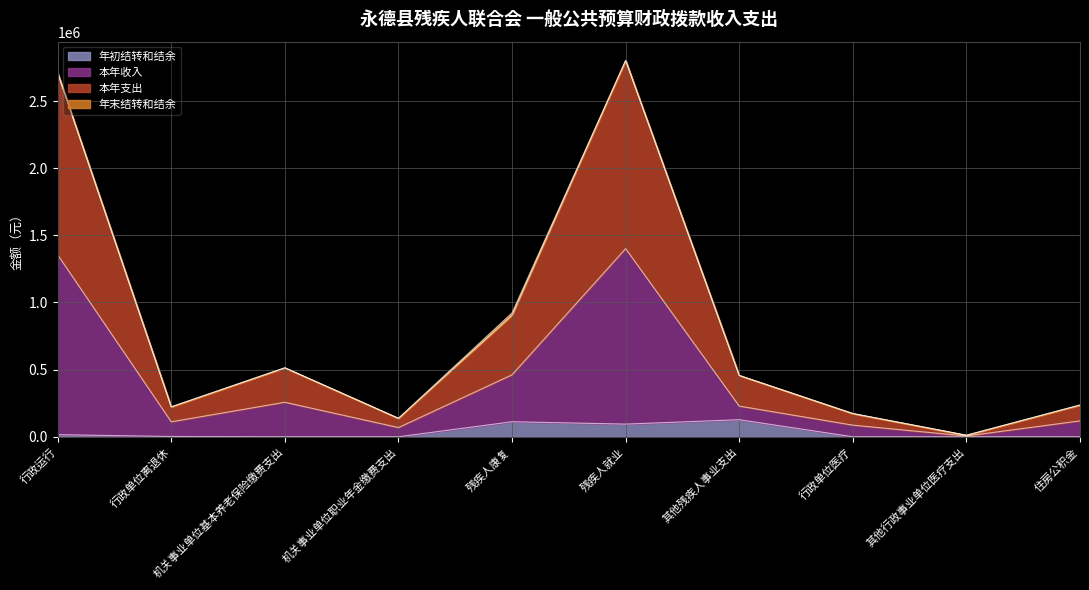

What is the average value of the 本年支出 series?

409340.2